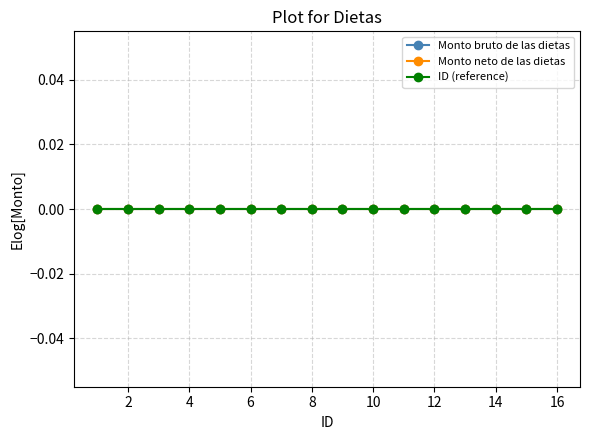

True or false: Monto bruto de las dietas and Monto neto de las dietas intersect in this chart.

False